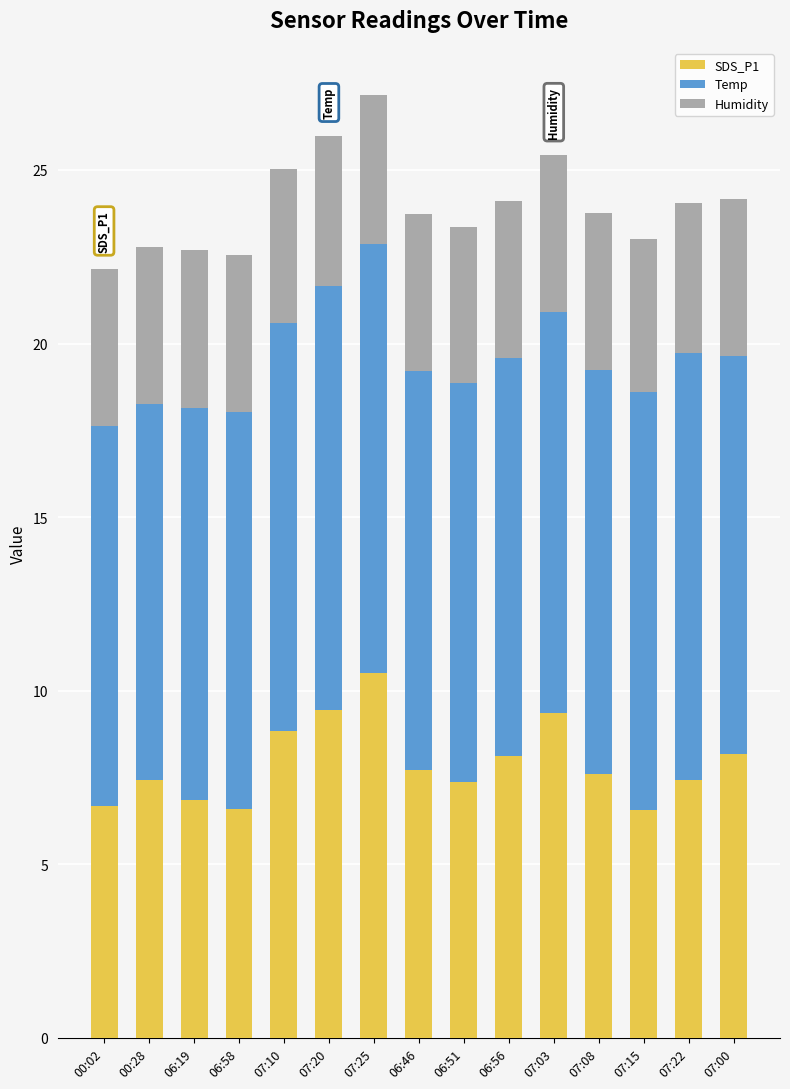

What is the average value of the SDS_P1 series?

7.9